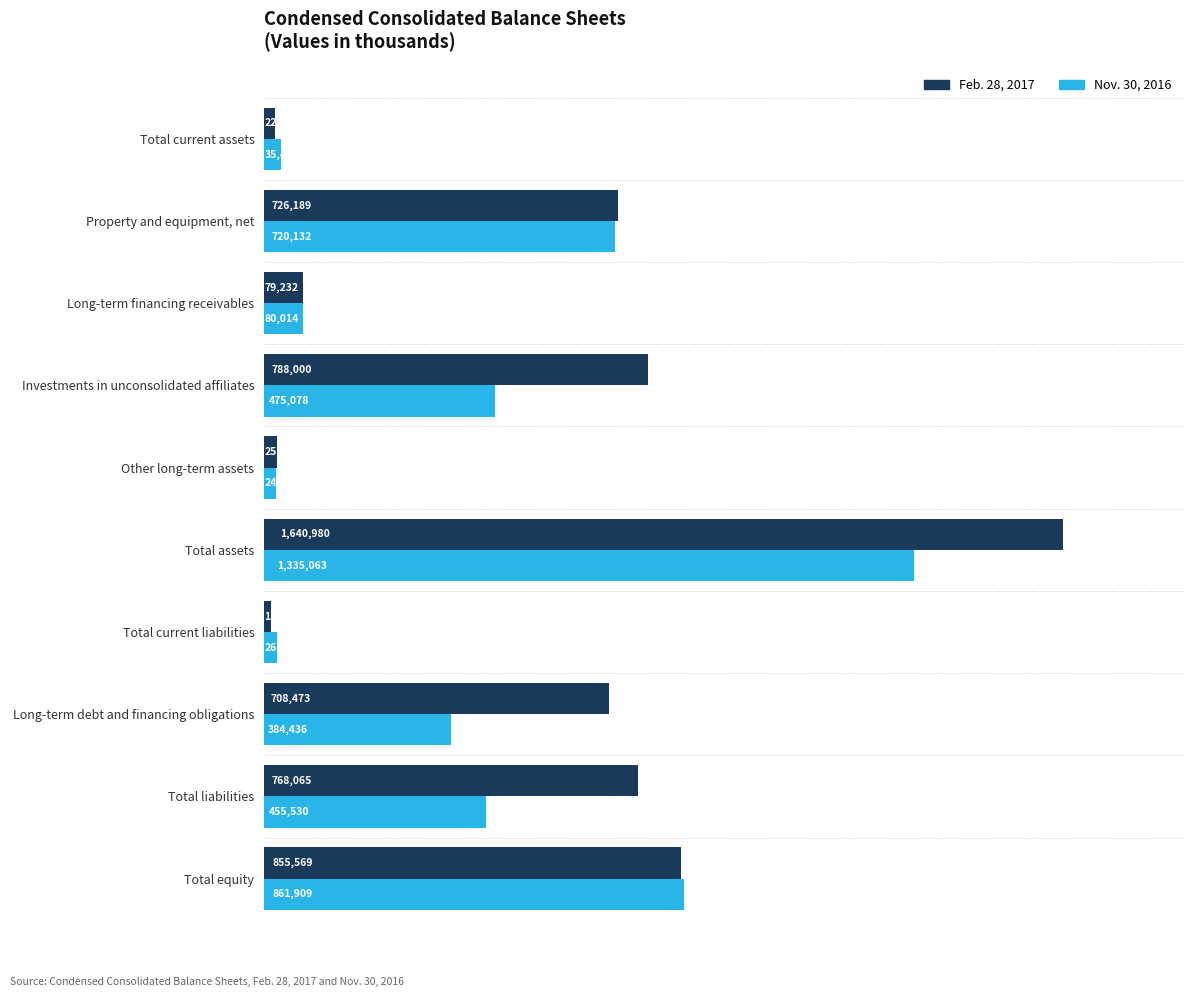

At how many categories does at least one series exceed 1157298?

1